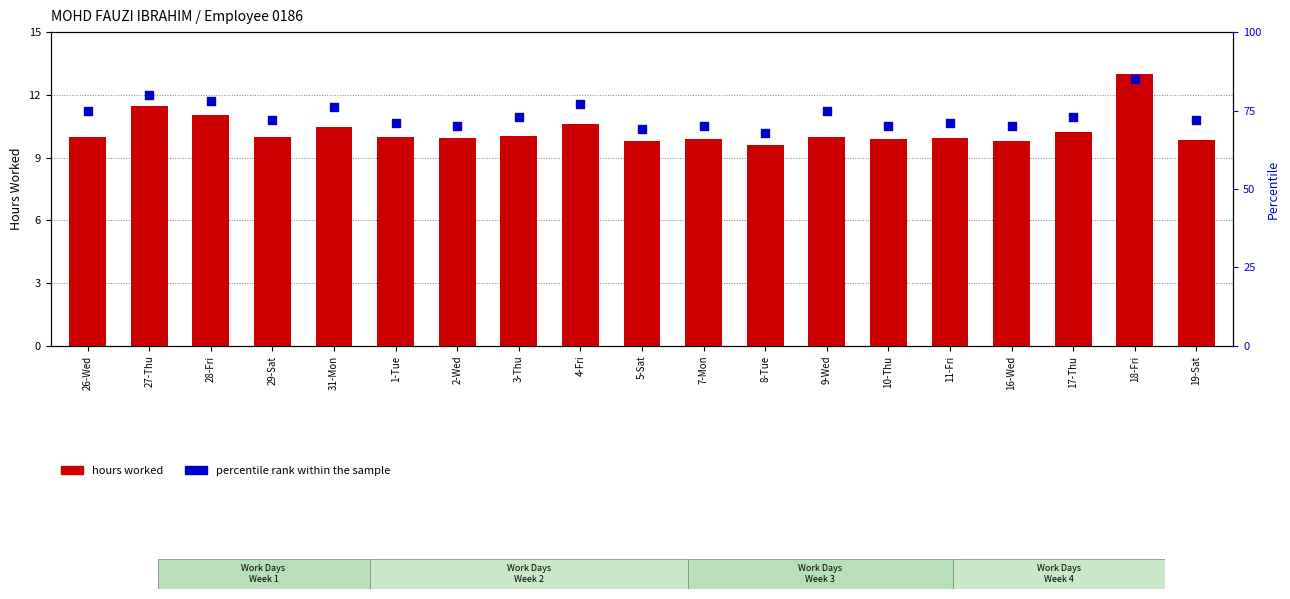

Which series contains the highest Y value?

hours worked